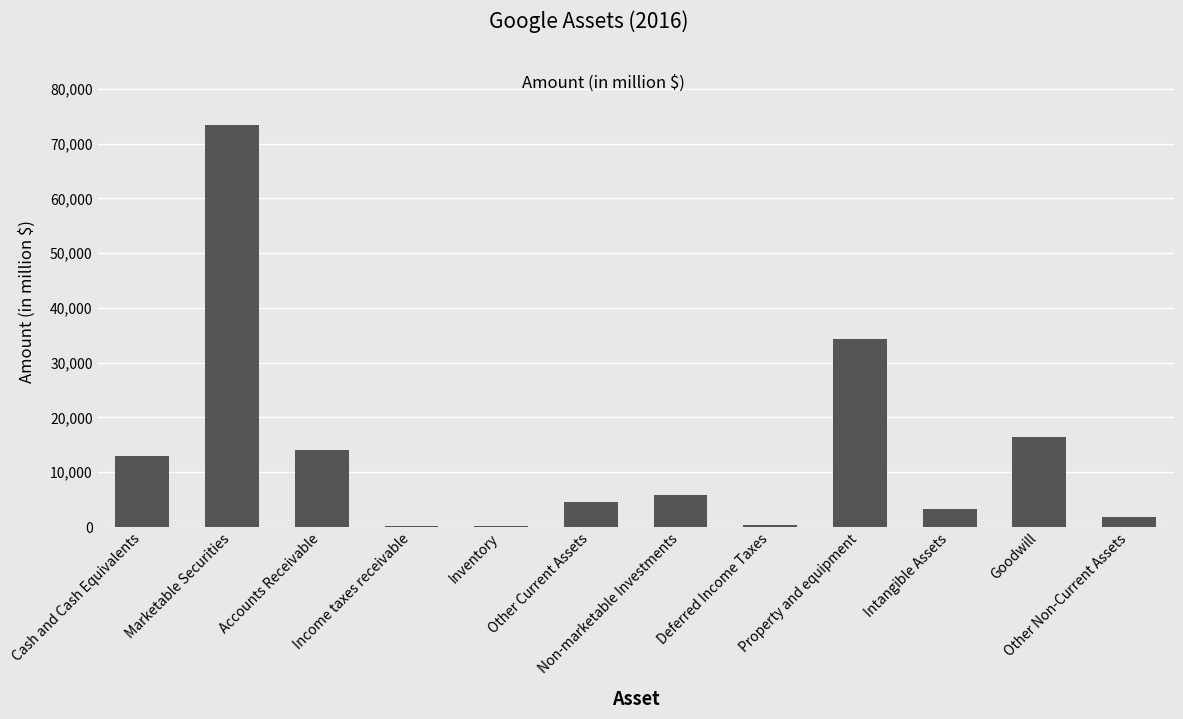

At which category does the chart reach its peak across all series?

Marketable Securities